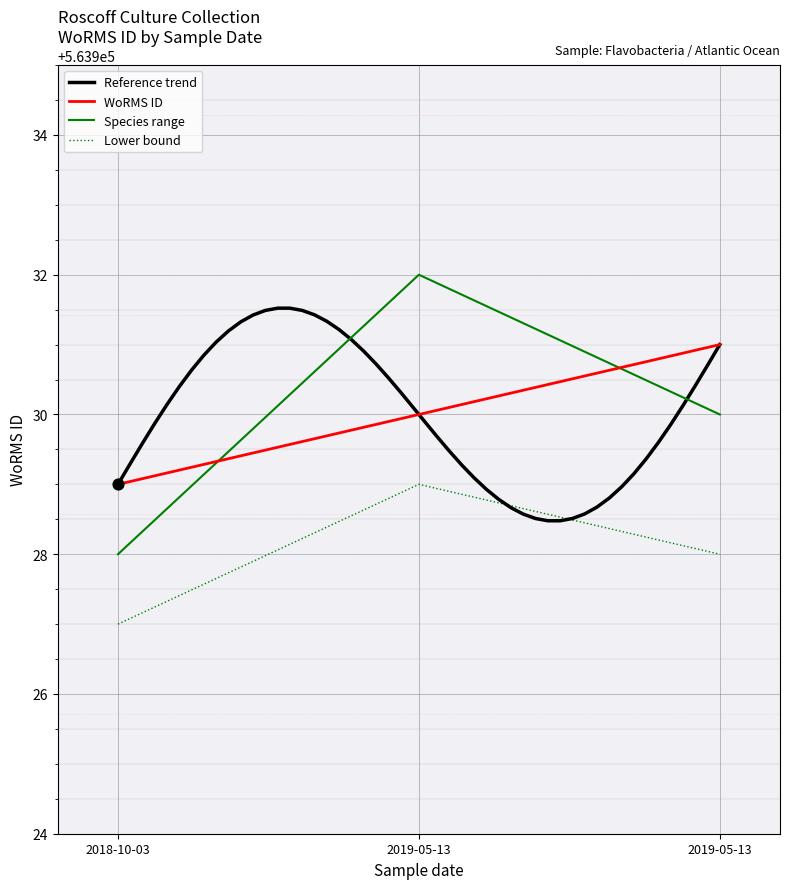

Which has a higher value, 2019-05-13 or 2018-10-03?

2019-05-13